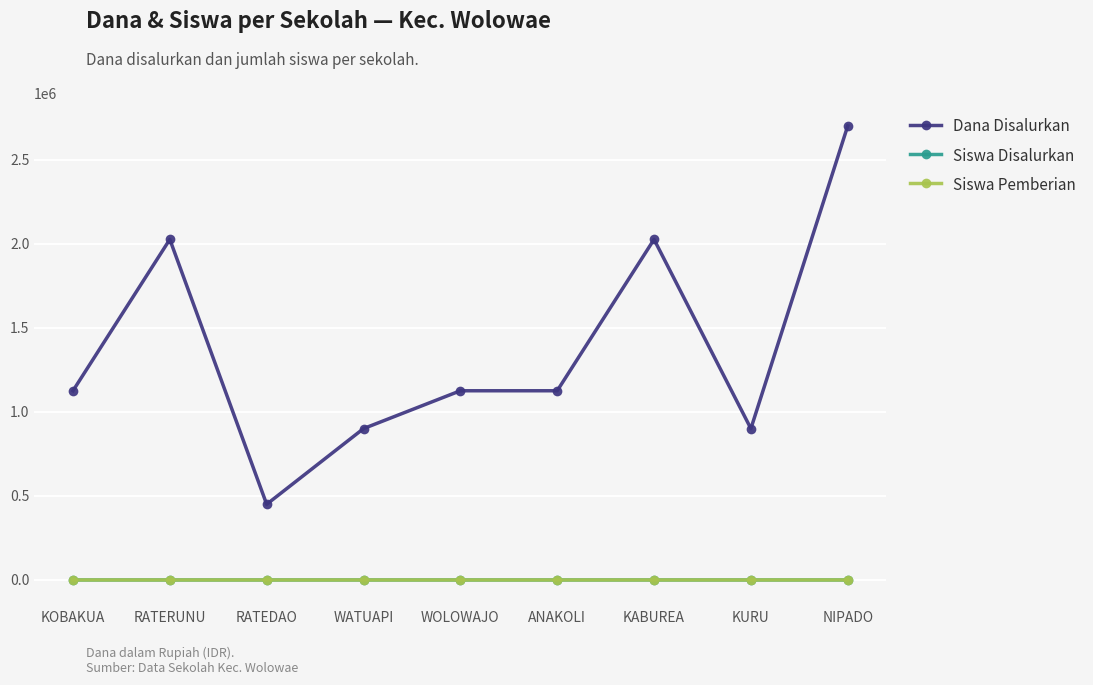

Rank the series at WATUAPI from lowest to highest value.

Siswa Disalurkan, Siswa Pemberian, Dana Disalurkan